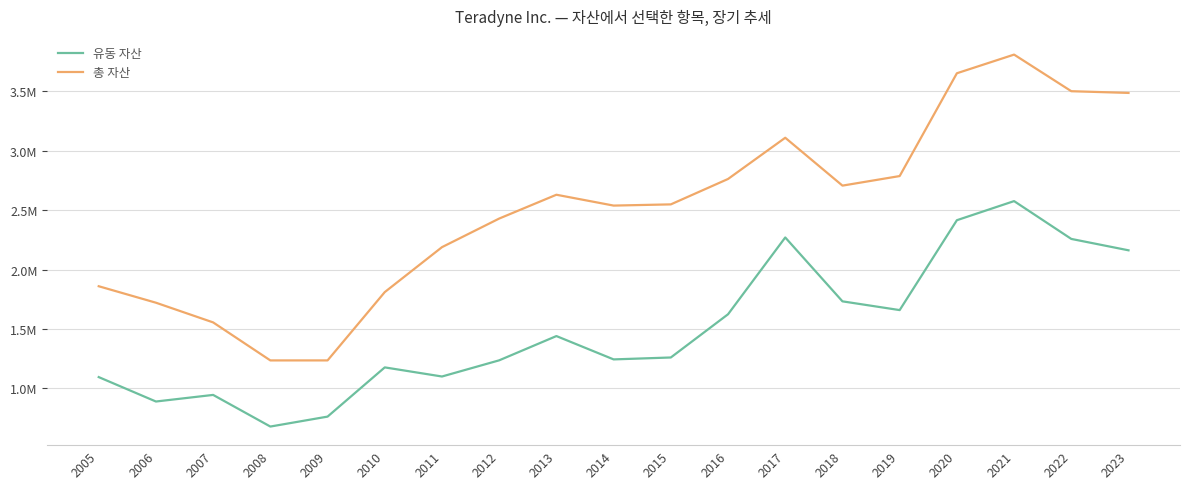

Which series has the largest range (max minus min)?

총 자산